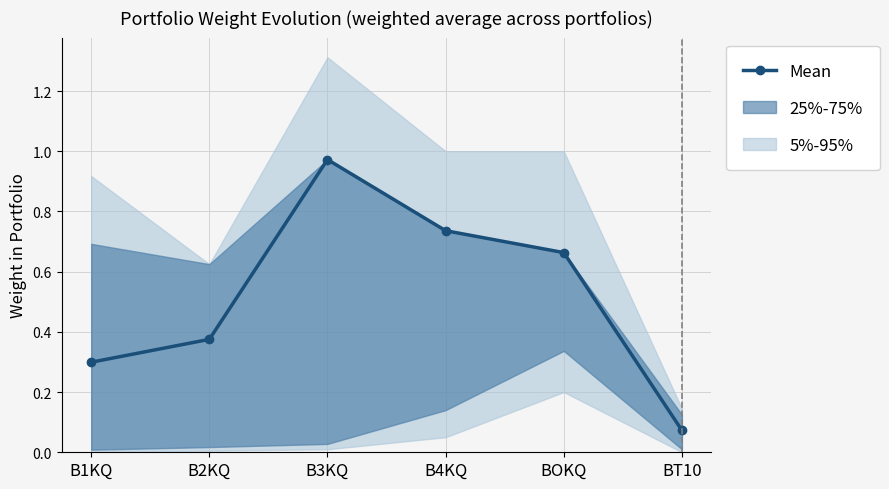

Reading left to right, transcribe all the data shown in this chart.

B1KQ=0.3	B2KQ=0.4	B3KQ=1.0	B4KQ=0.7	BOKQ=0.7	BT10=0.1